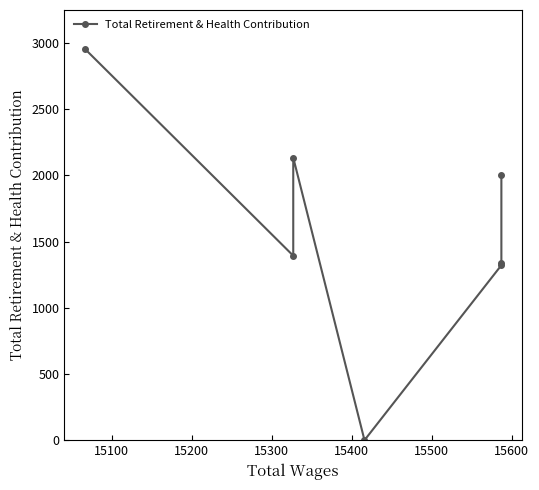

Does the chart display data point markers on the line(s)?

Yes